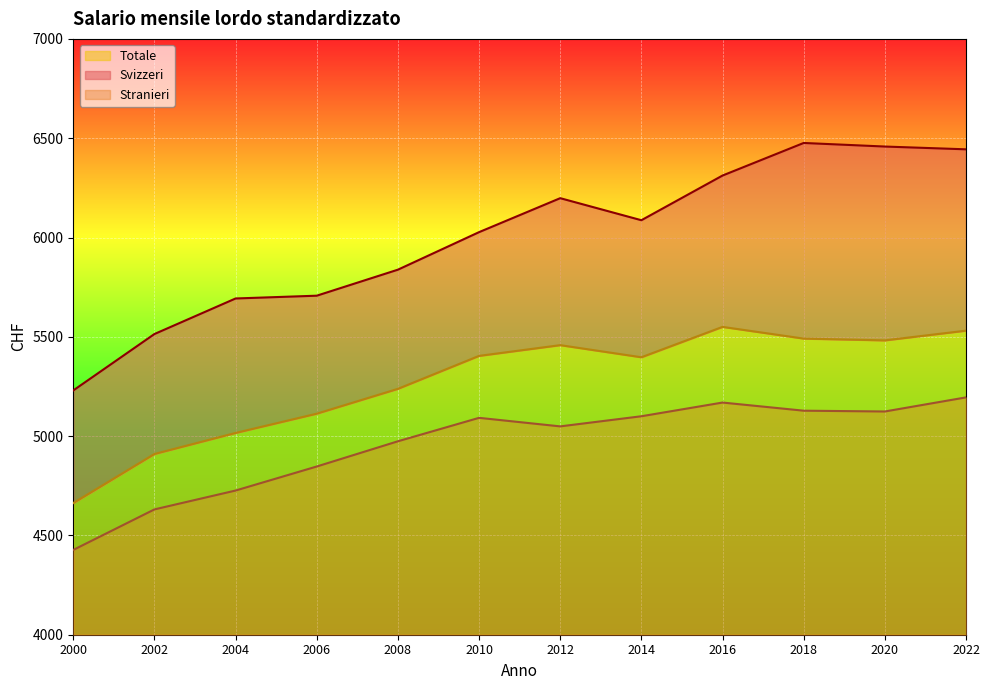

At which category does Stranieri reach its first local peak?

2010